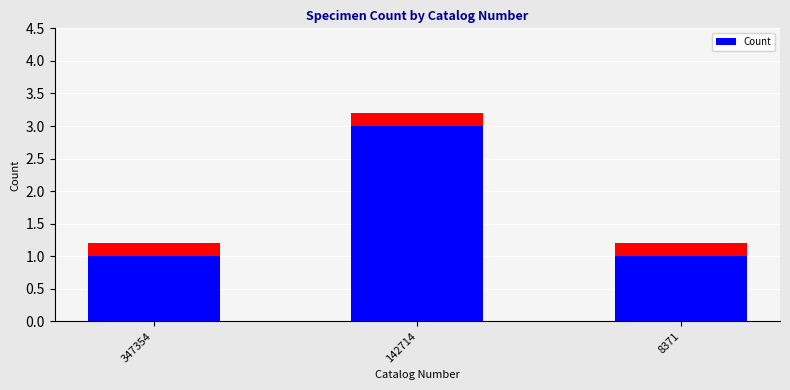

Rank the categories by value from highest to lowest.

142714, 347354, 8371